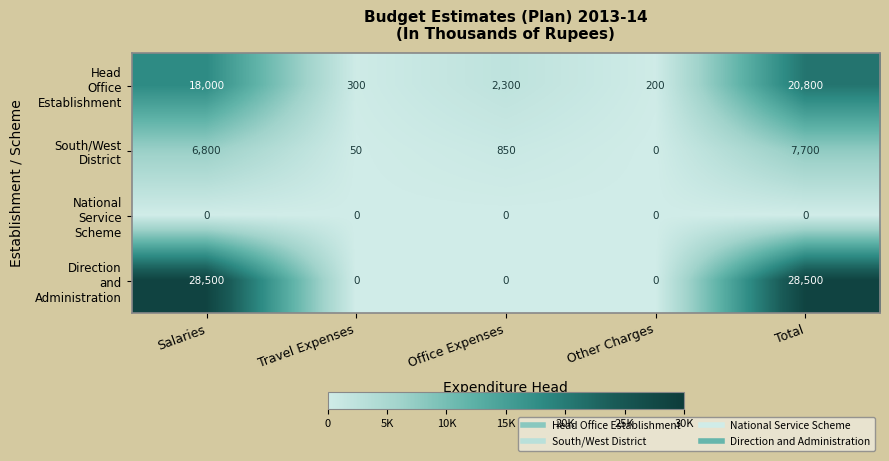

How many categories are shown in the chart?

5